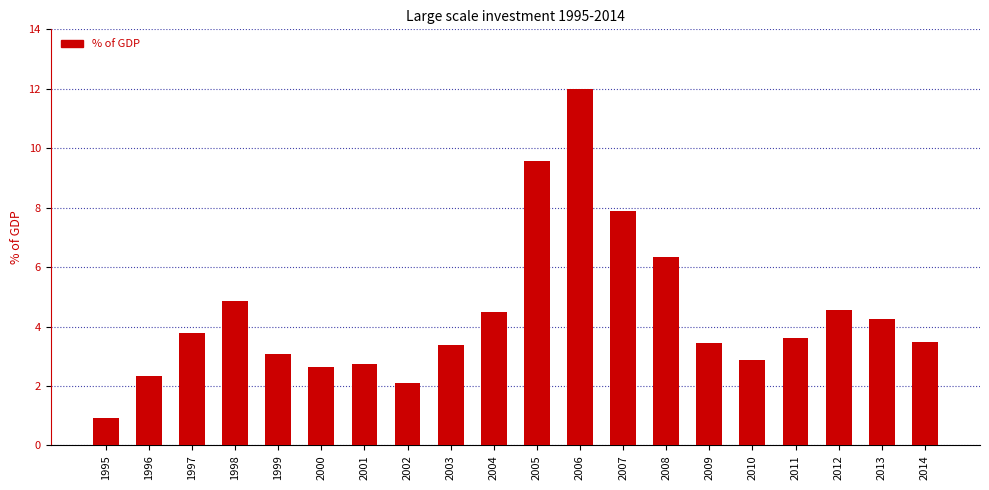

Reading right to left, list all the values displayed in this chart.

3.5	4.3	4.6	3.6	2.9	3.4	6.3	7.9	12.0	9.6	4.5	3.4	2.1	2.7	2.6	3.1	4.9	3.8	2.3	0.9